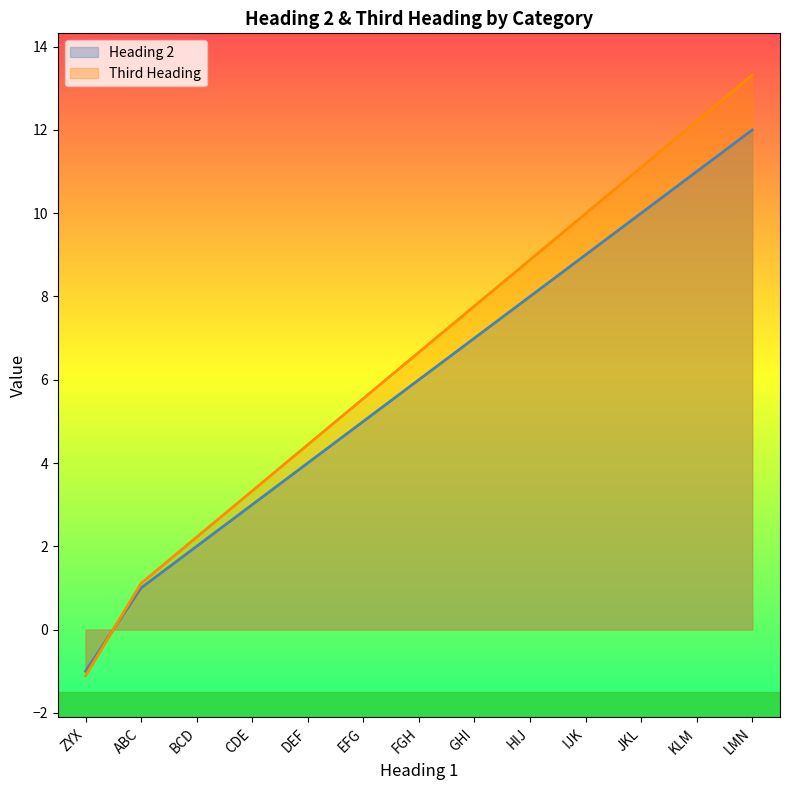

What is the label of the 8th point from the left?

GHI